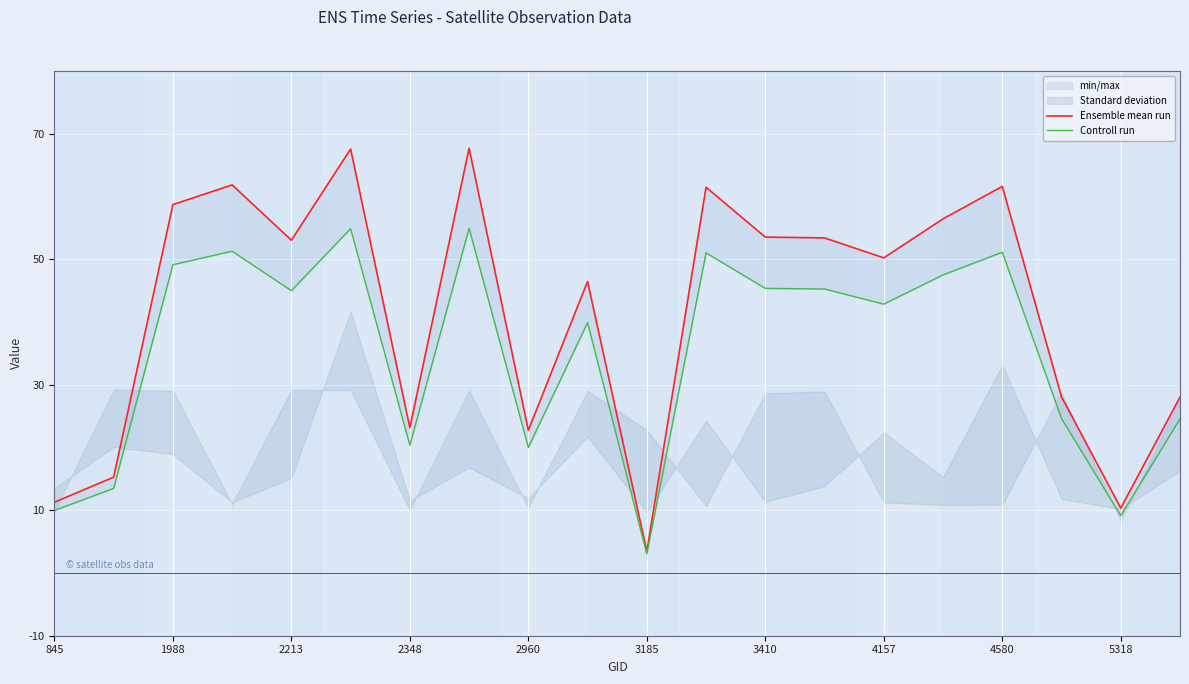

Reading left to right, list all the values displayed in this chart.

Ensemble mean run: 11.3	15.3	58.7	61.8	53.0	67.6	23.1	67.7	22.7	46.5	3.4	61.5	53.5	53.4	50.2	56.4	61.6	28.1	10.3	28.0
Controll run: 10.0	13.5	49.1	51.3	45.0	54.9	20.4	54.9	20.0	39.9	3.0	51.0	45.4	45.3	42.8	47.5	51.1	24.6	9.1	24.6